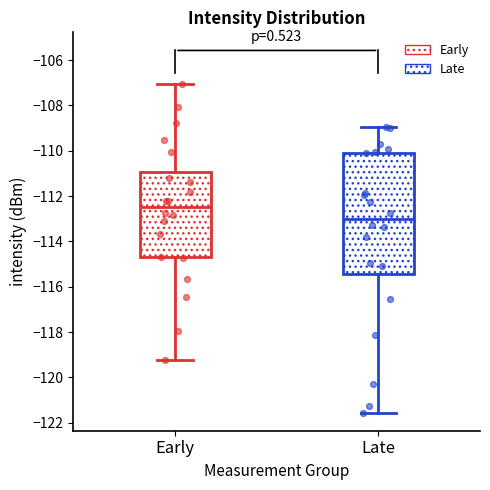

Which box has the highest median line?

Early